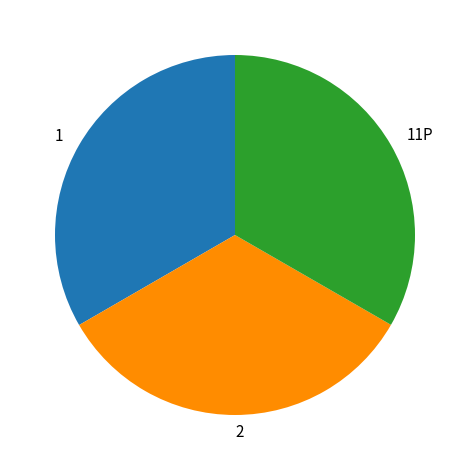

How many slices are in this pie chart?

3